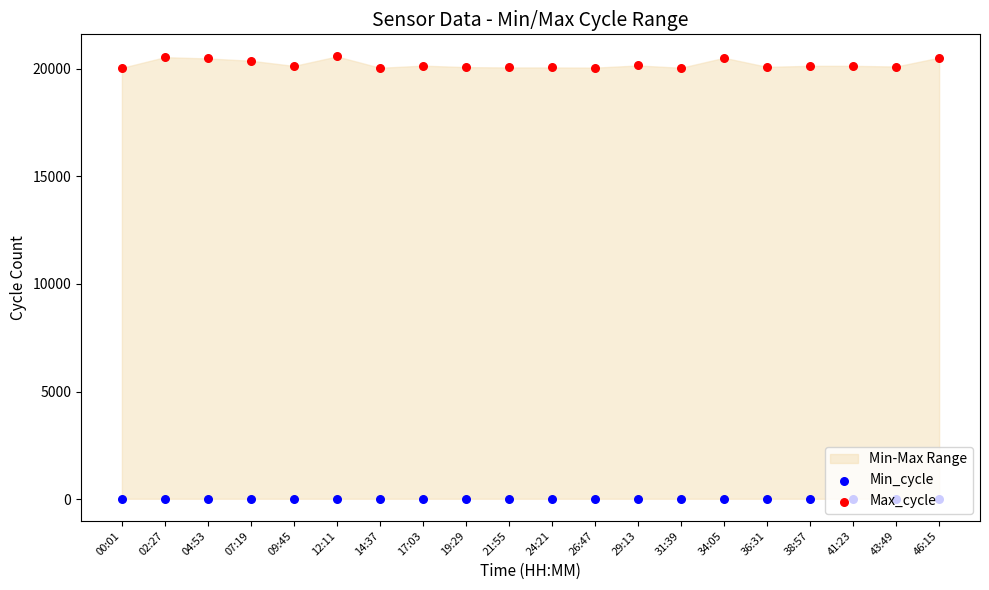

At which category is the sum across all series the highest?

12:11